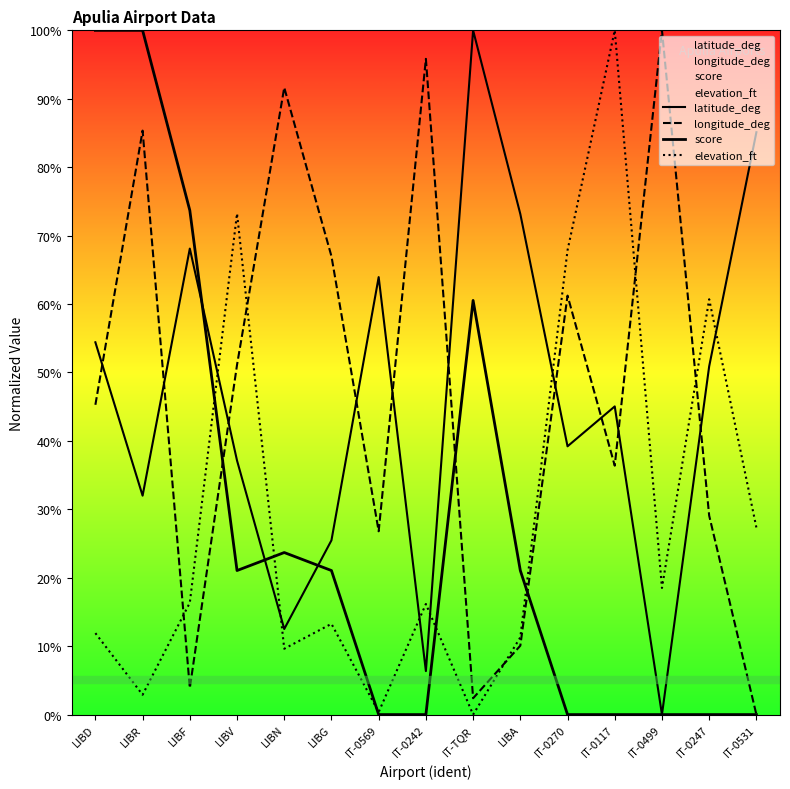

At which category does the chart reach its peak across all series?

IT-TQR